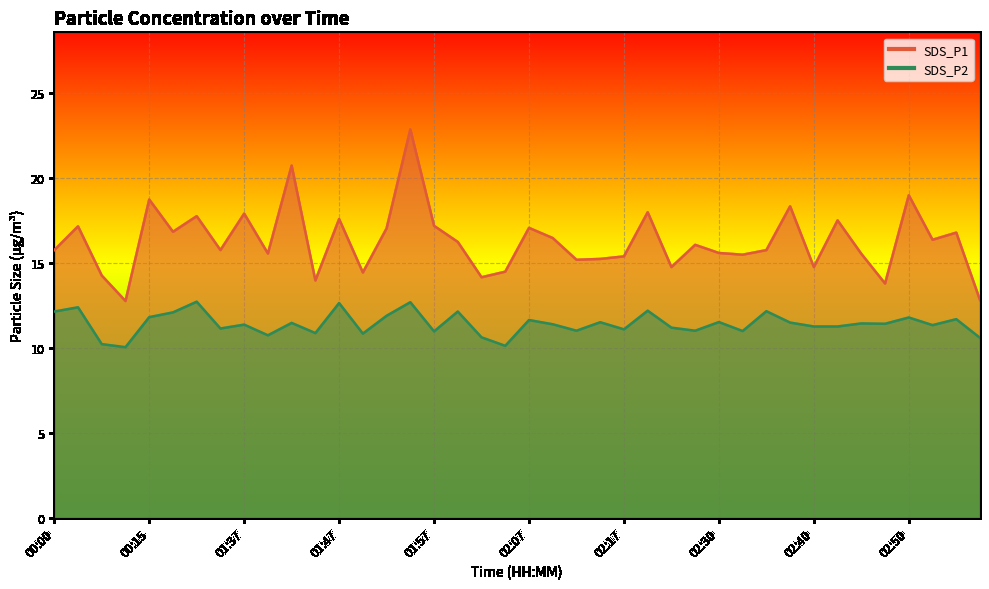

True or false: SDS_P1 and SDS_P2 intersect in this chart.

False